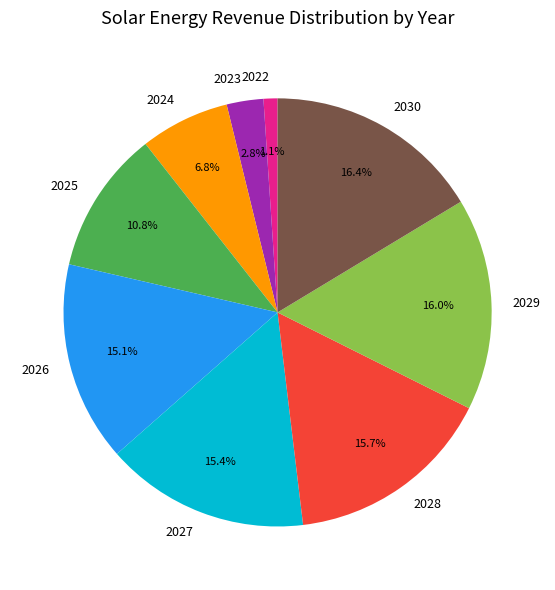

How many segments does this pie chart have?

9